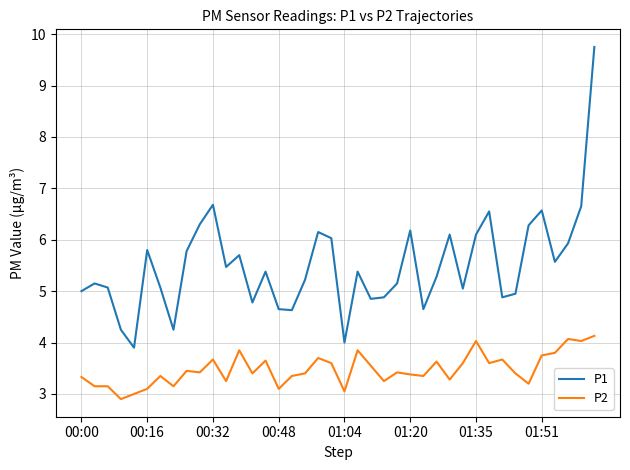

Rank the series by their average value, from lowest to highest.

P2, P1